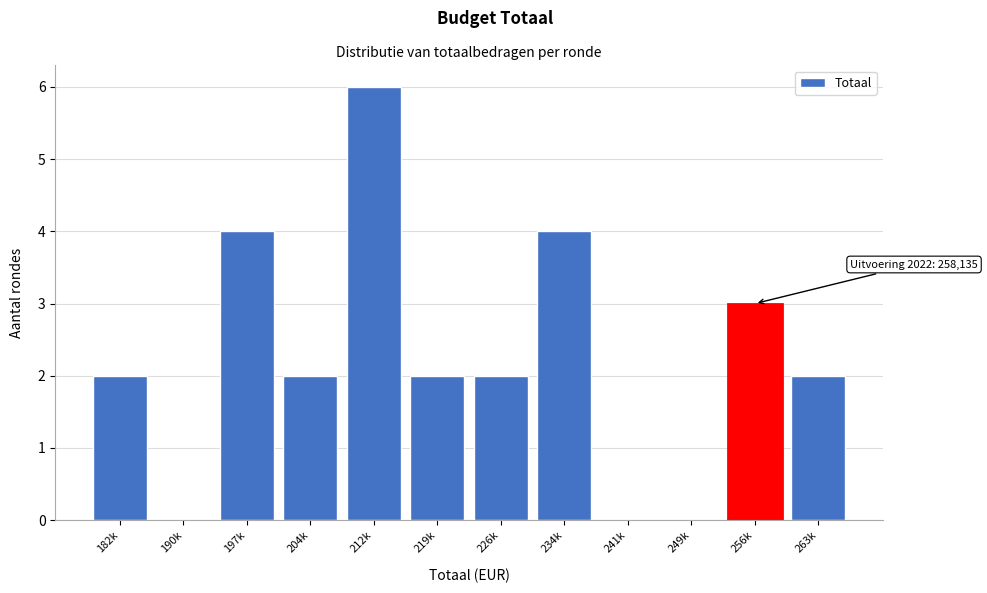

Reading left to right, extract all data points from this chart.

182k=2	190k=0	197k=4	204k=2	212k=6	219k=2	226k=2	234k=4	241k=0	249k=0	256k=3	263k=2